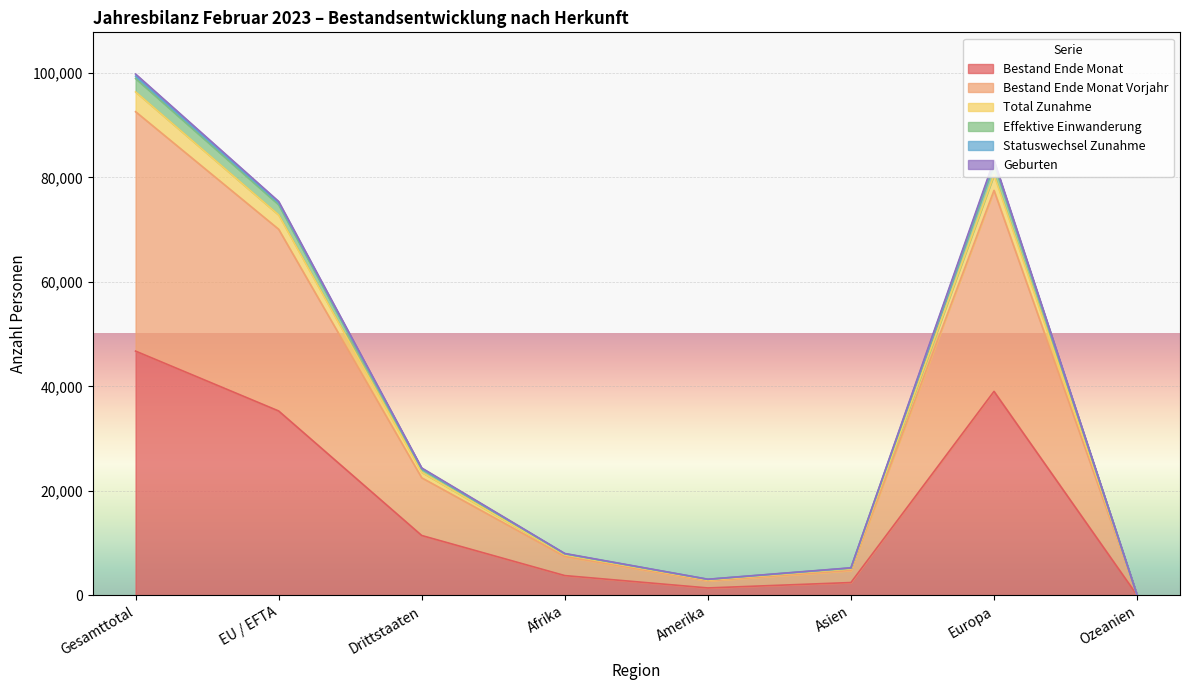

The value of Bestand Ende Monat at Afrika is 3783. True or false?

True